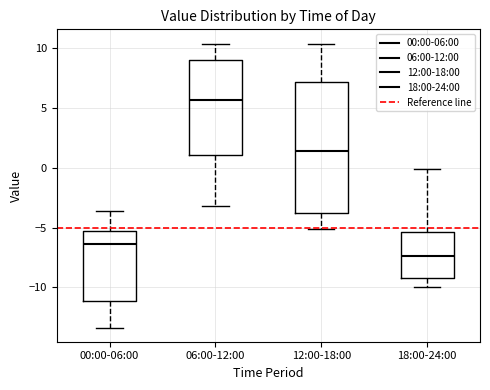

Comparing the boxes themselves (not the whiskers), which one is the tallest?

12:00-18:00